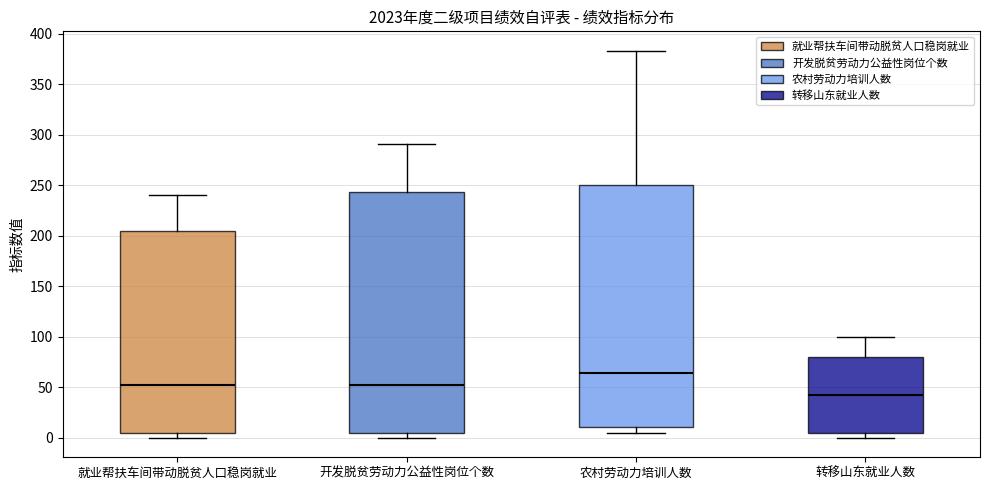

Reading left to right, transcribe this box plot: for each box, give where its median line is, the range the box spans, and where its two whiskers end, as read against the y-axis. The values are not printed on the chart, so give them approximately, as read against the axis.

就业帮扶车间带动脱贫人口稳岗就业: median 55, box 5 to 205, whiskers 0 to 240
开发脱贫劳动力公益性岗位个数: median 55, box 5 to 245, whiskers 0 to 290
农村劳动力培训人数: median 65, box 10 to 250, whiskers 5 to 385
转移山东就业人数: median 45, box 5 to 80, whiskers 0 to 100